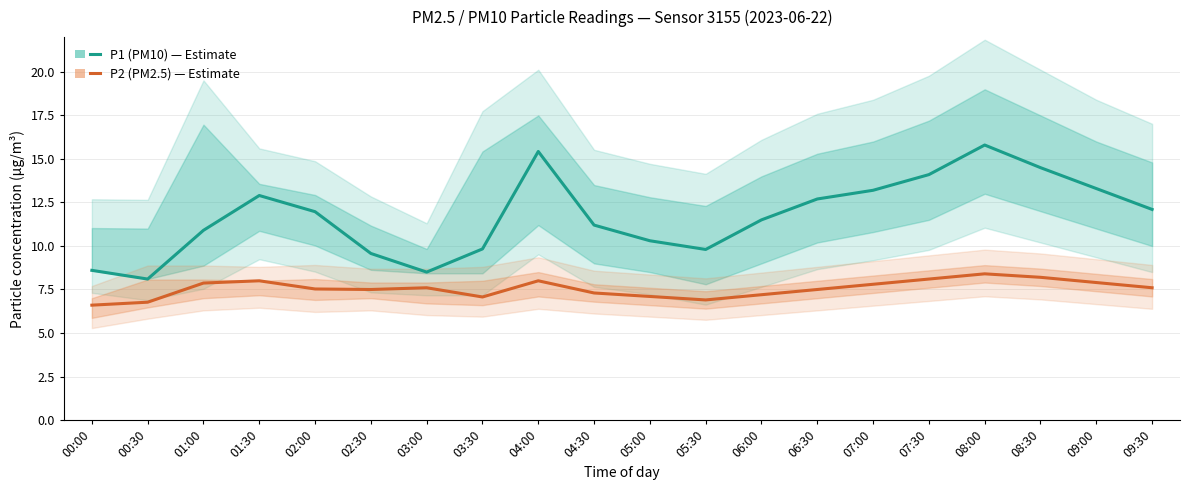

At which category does P2 (PM2.5) — Estimate reach its first local peak?

01:30